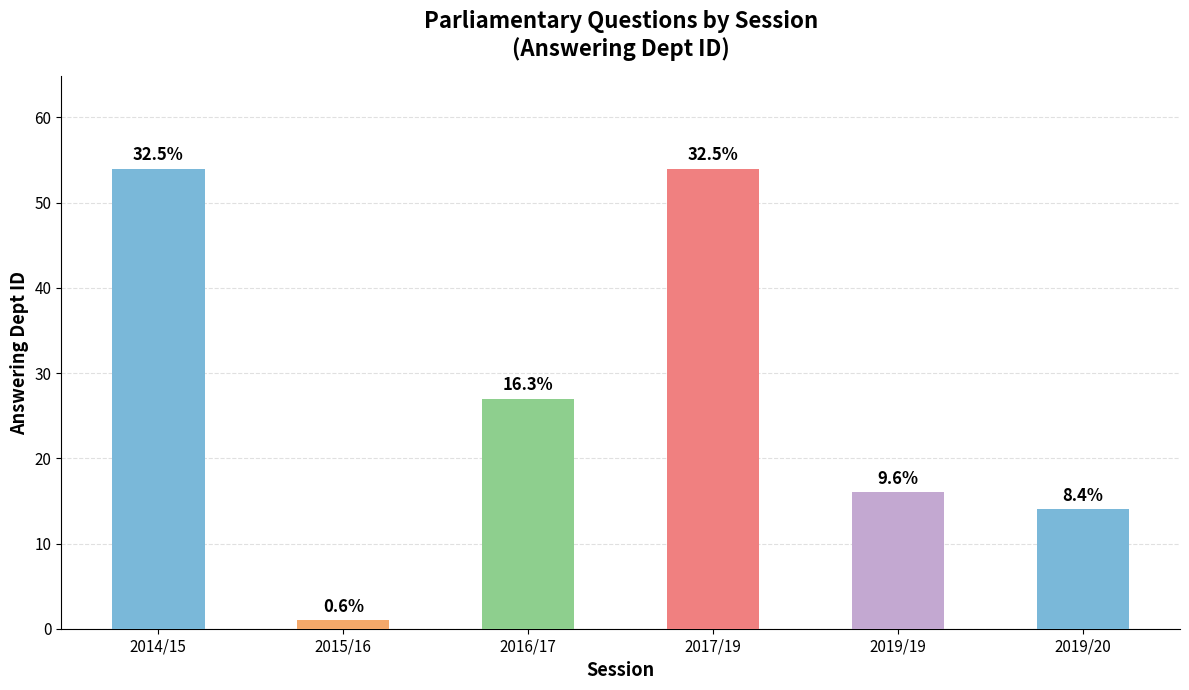

Reading left to right, list all the values displayed in this chart.

54	1	27	54	16	14